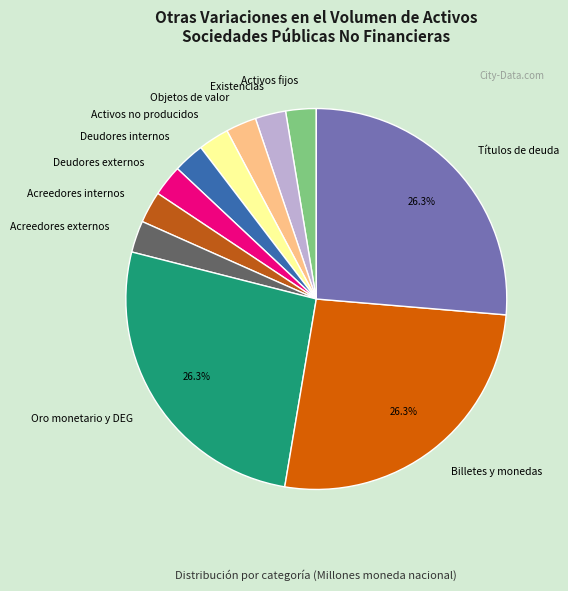

Does any single category account for the majority?

No